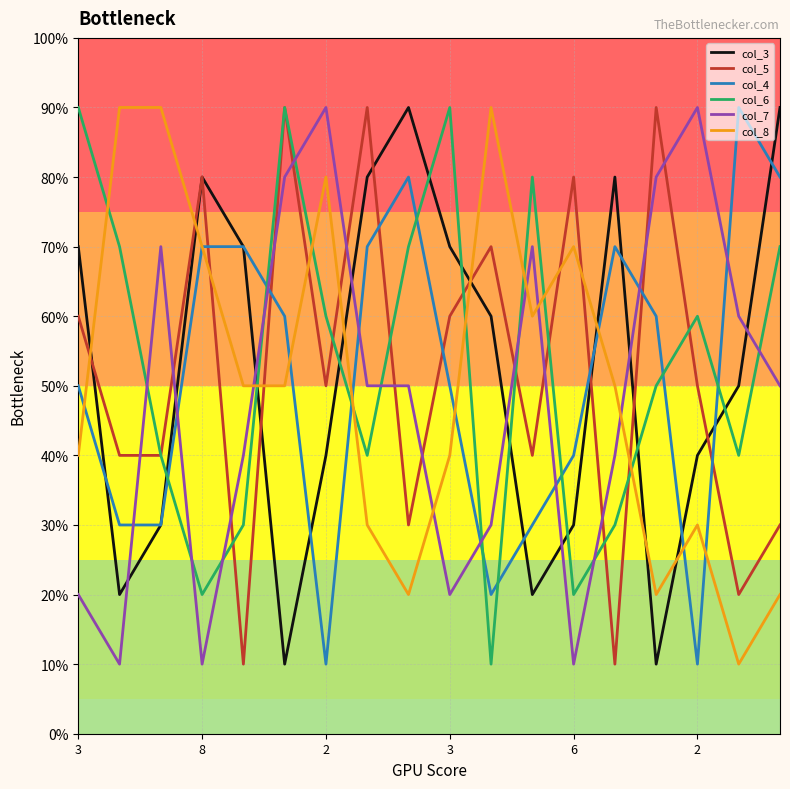

At how many categories does at least one series exceed 0?

18